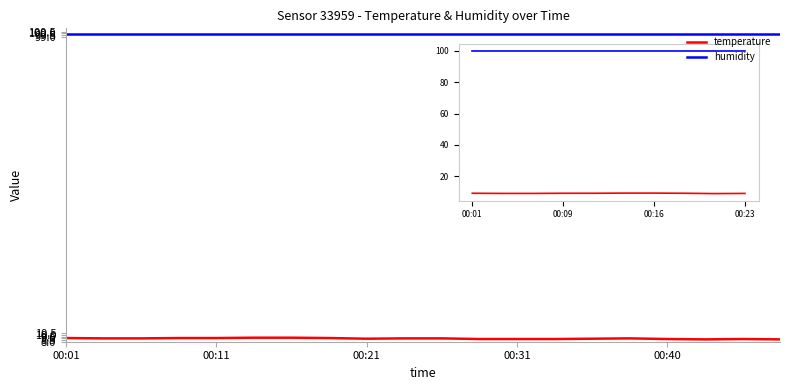

List the series in order of their overall mean, lowest first.

temperature, humidity